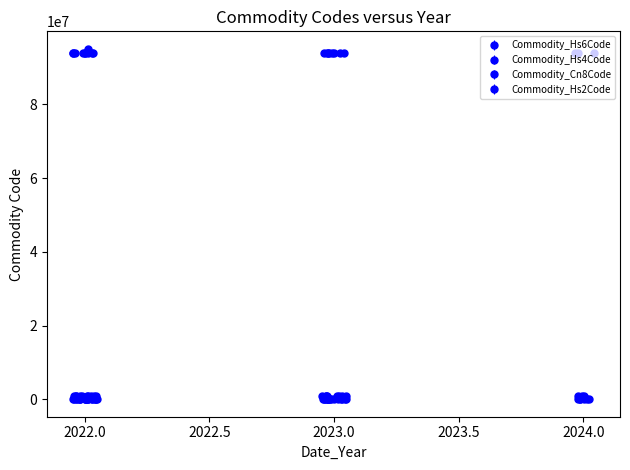

What is the highest value of the Commodity_Hs4Code series?

9506